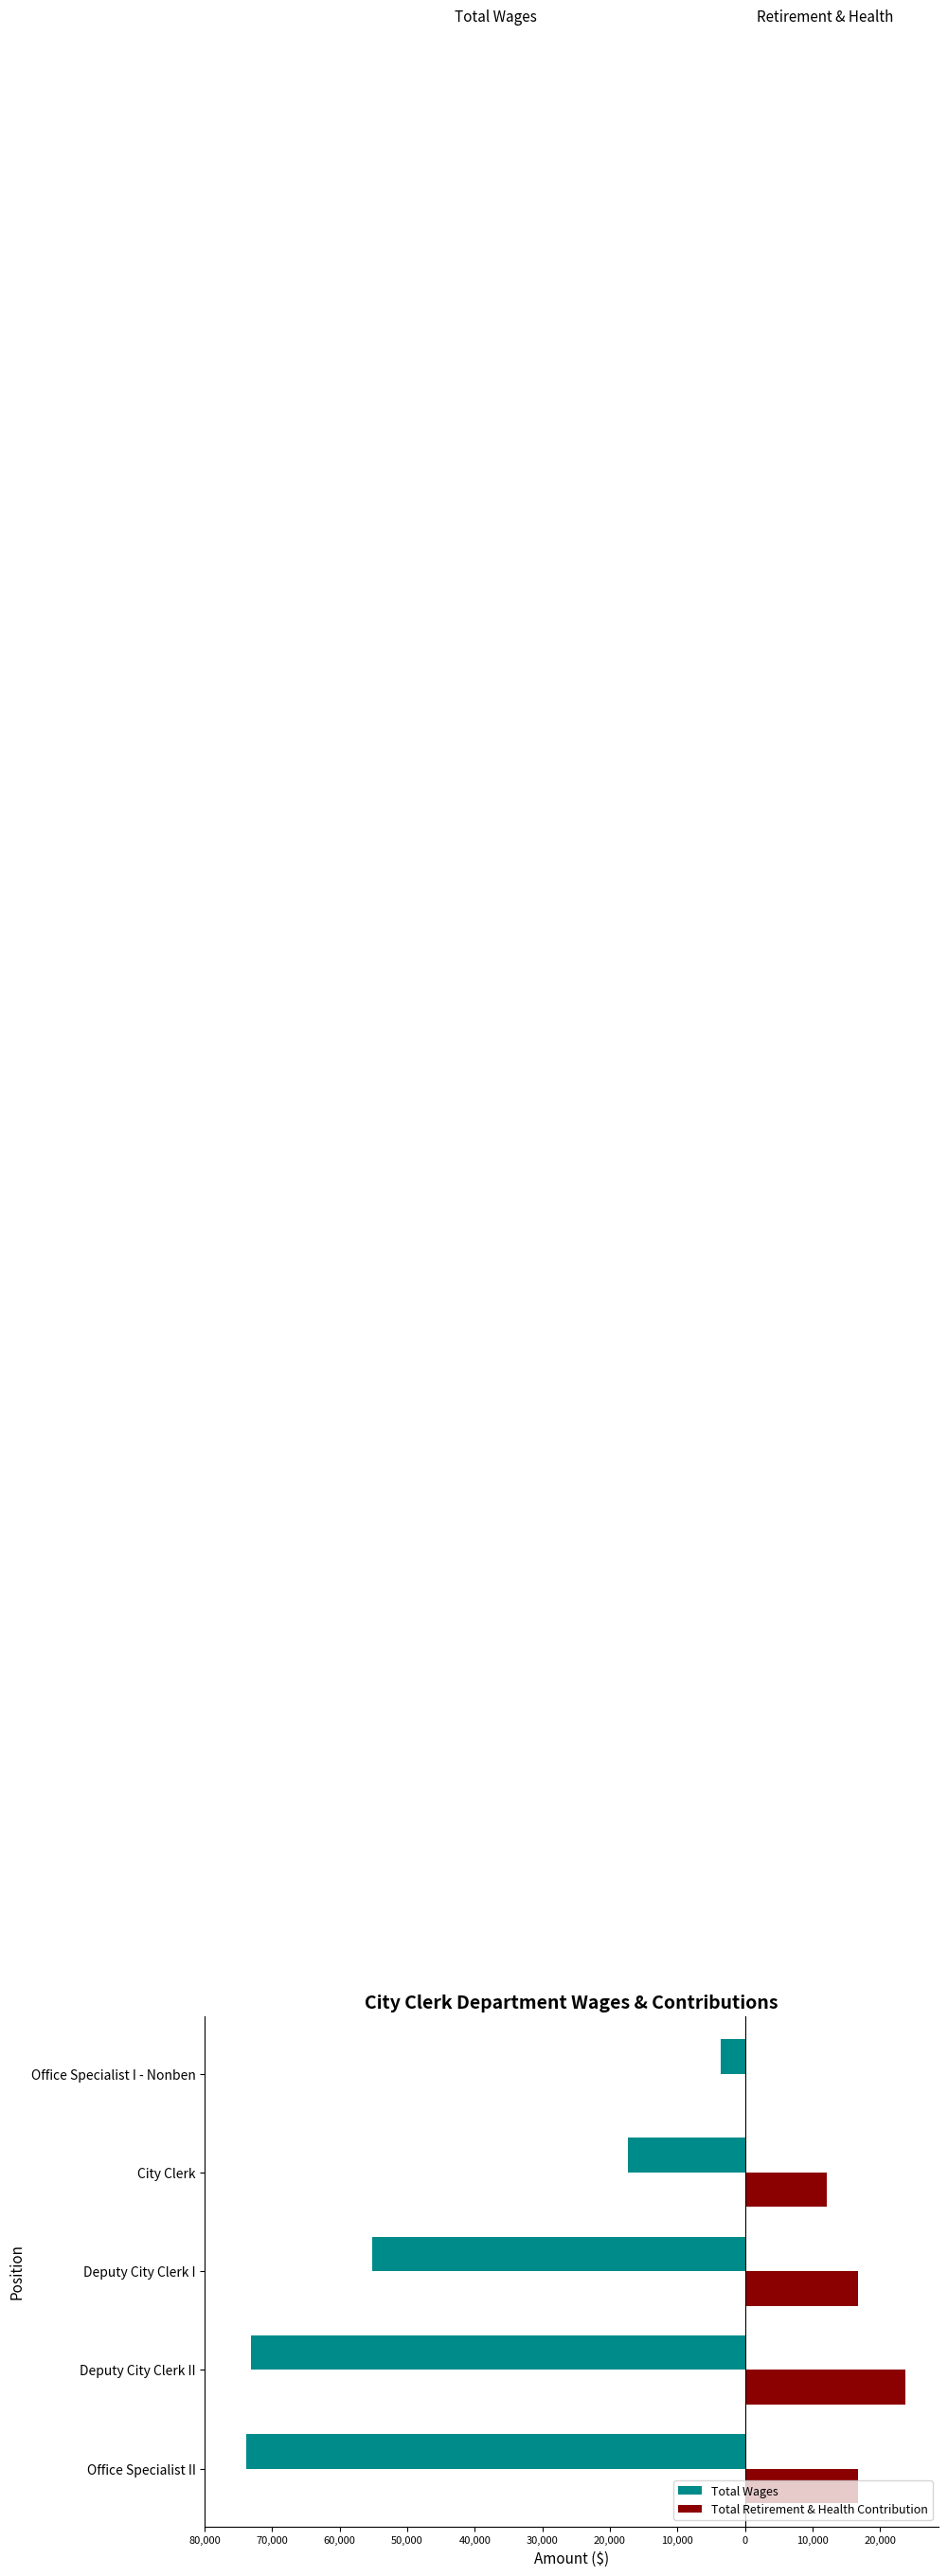

What is the value of the Total Wages bar at the 1st from the left?

-73901